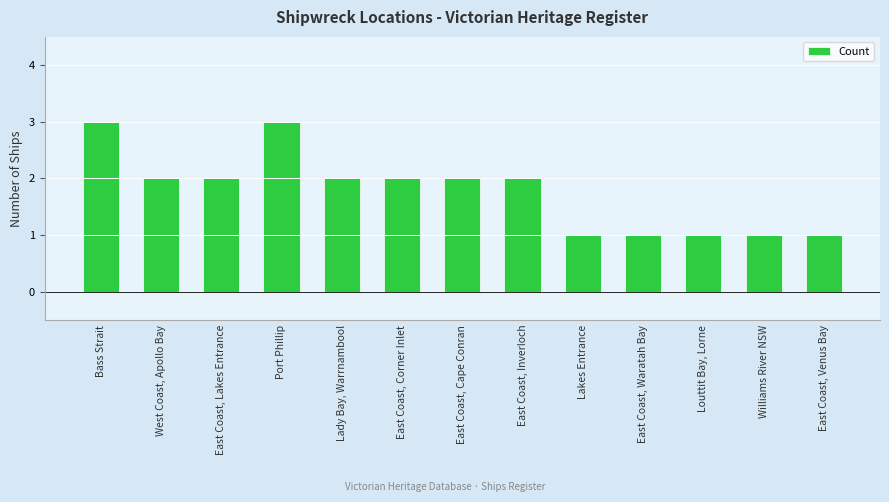

What is the approximate value at East Coast, Inverloch?

2